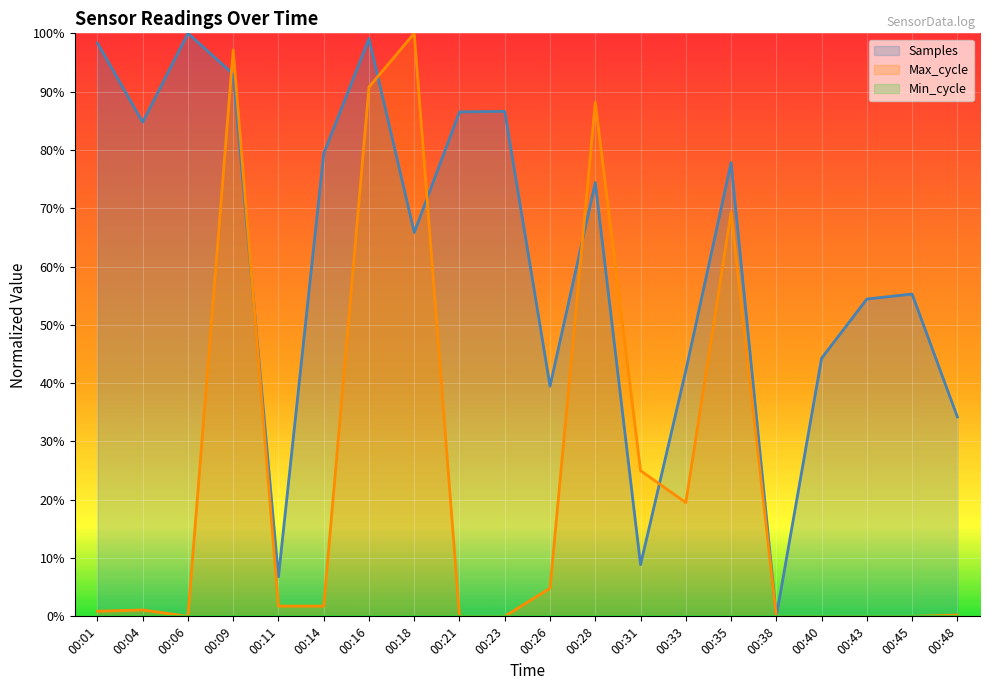

The value of Samples at 00:40 is 0.6. True or false?

False